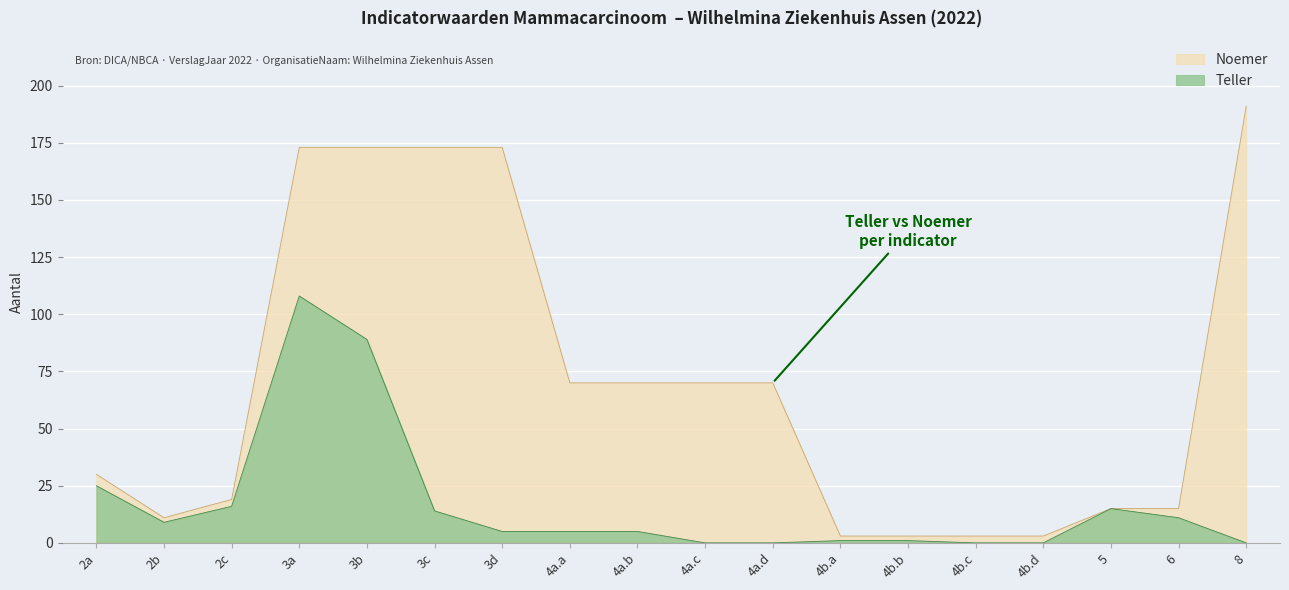

What is the value of the Noemer point at the 11th from the left?

70